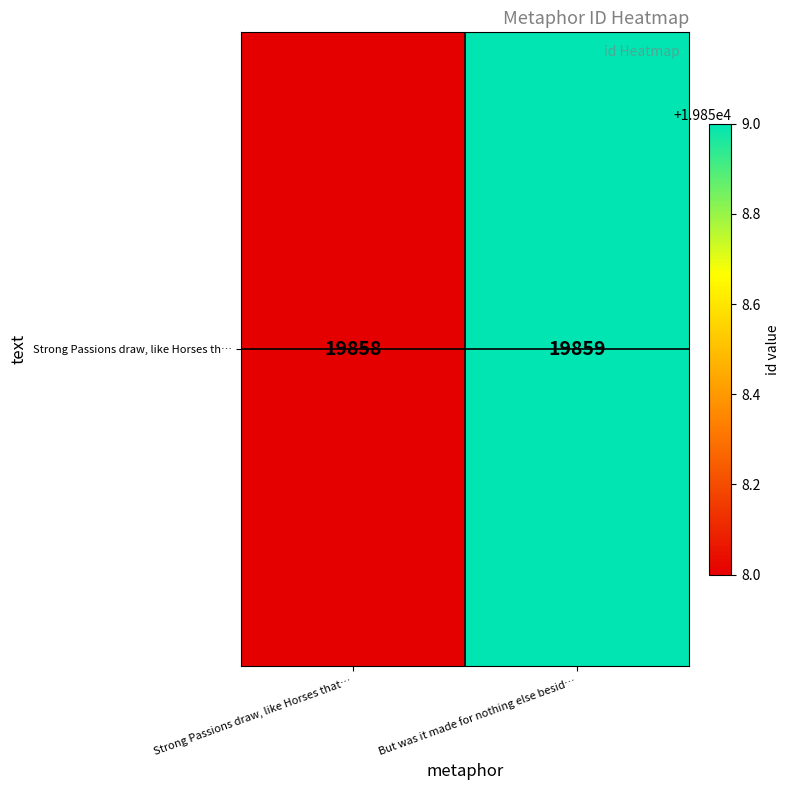

Reading right to left, what are all the values shown in this chart?

But was it made for nothing else besid…=19859	Strong Passions draw, like Horses that…=19858